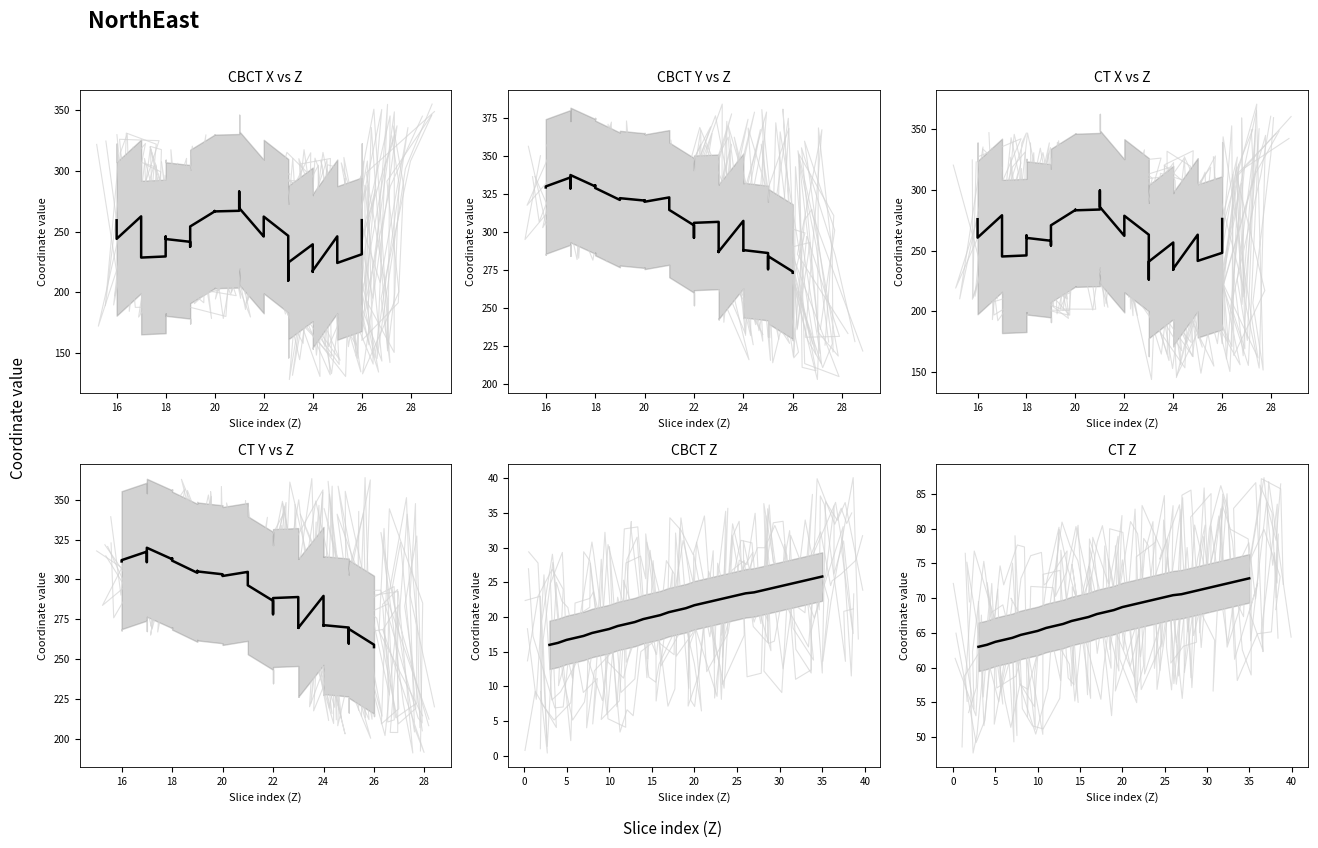

At which category does the chart reach its minimum across all series?

14